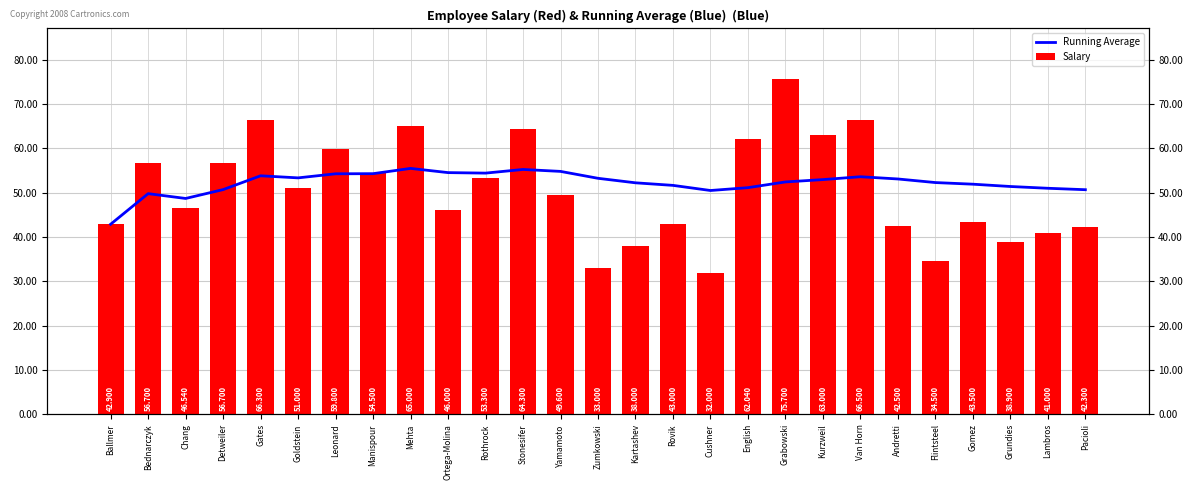

What is the difference between the highest and lowest values at Zumkowski?

20260.0